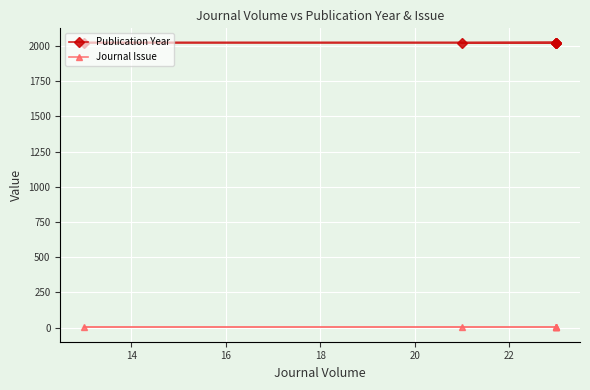

Reading left to right, extract all data points from this chart.

Publication Year: 2022	2024	2024	2024	2024	2024
Journal Issue: 1	1	1	1	1	1